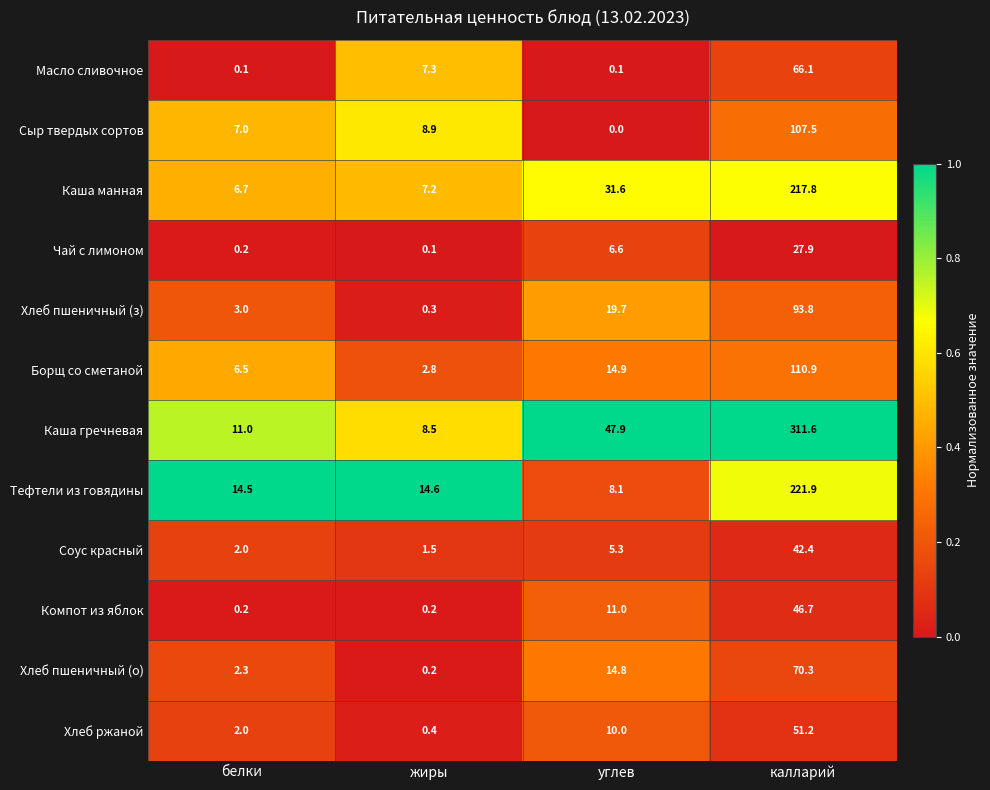

Which series has the largest range (max minus min)?

Каша гречневая